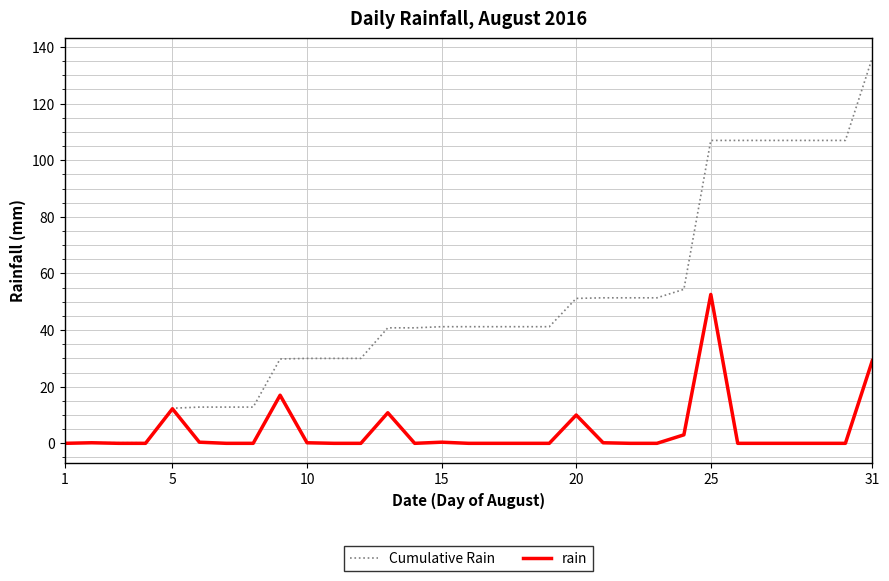

What is the highest value of the rain series?

52.6